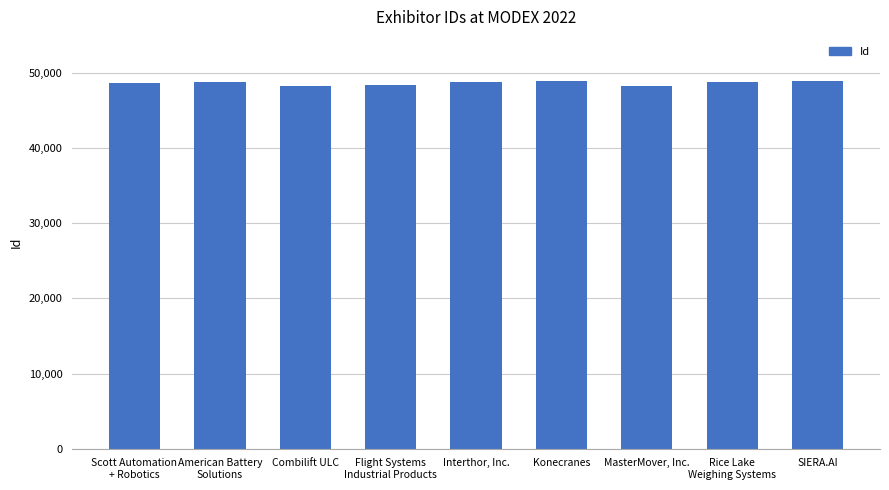

What is the ratio of the value at Konecranes to the value at MasterMover, Inc.?

1.0